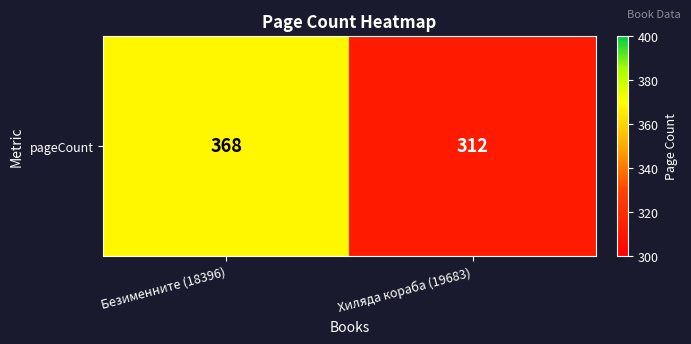

List the labels in order of value, largest first.

Безименните (18396), Хиляда кораба (19683)